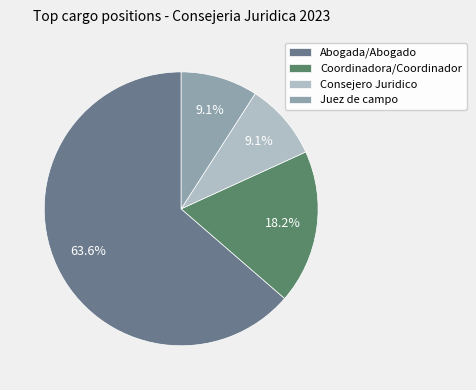

Is it true that Abogada/Abogado is 55% of the pie?

False